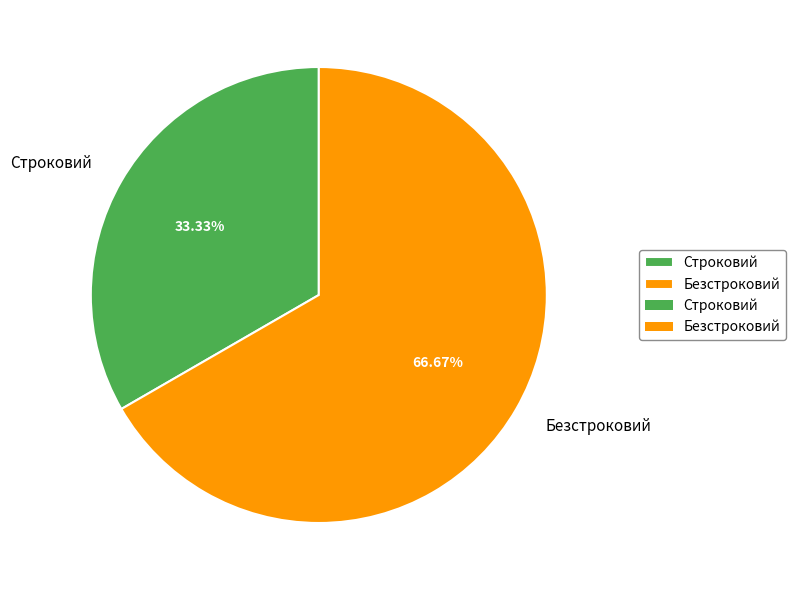

To the nearest percent, what percentage of the pie is Безстроковий?

67%